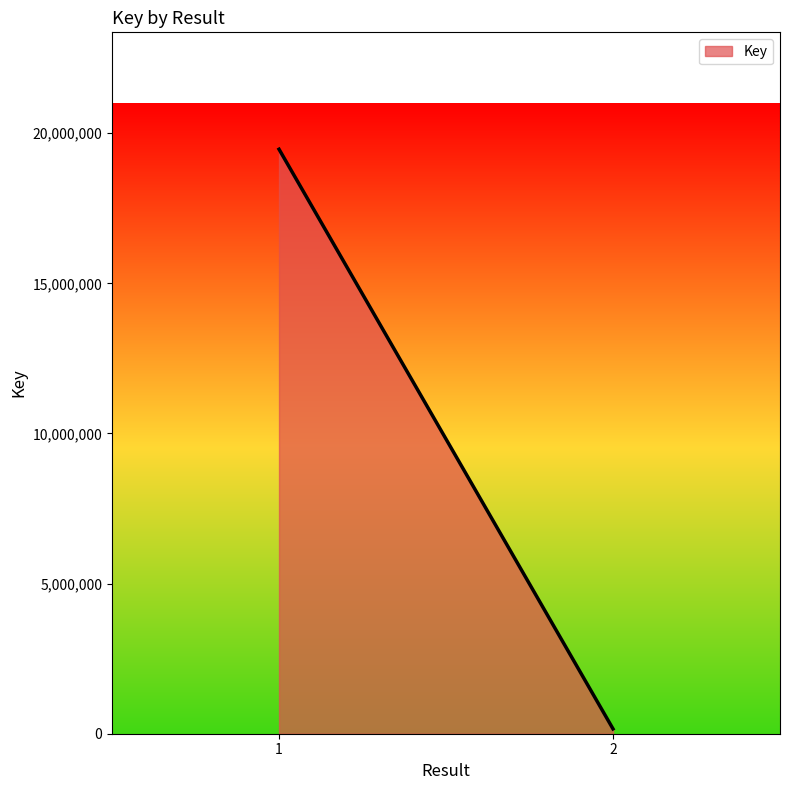

Which category has the lowest value across all series?

2